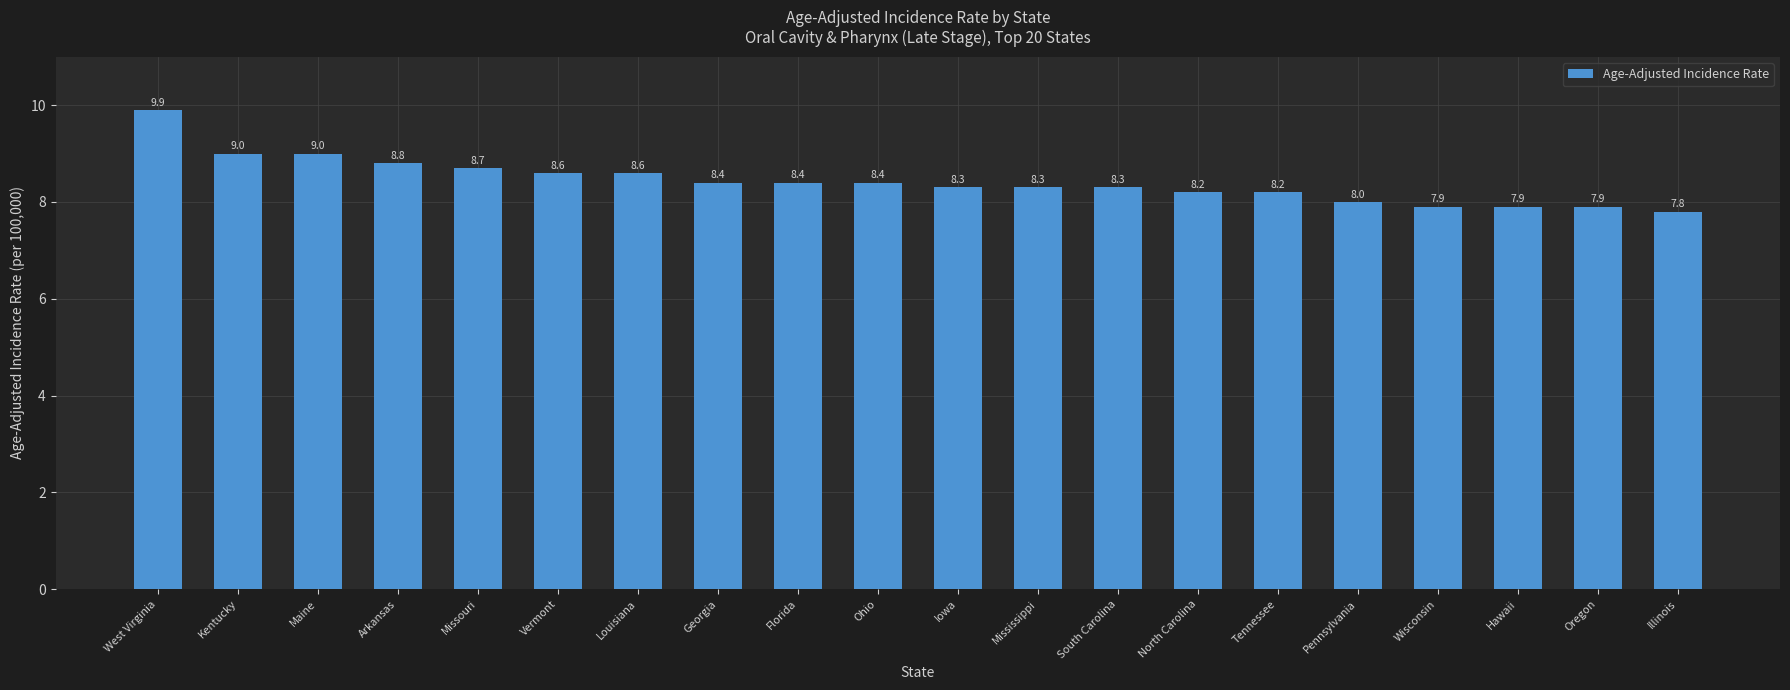

What is the label of the 8th bar from the left?

Georgia